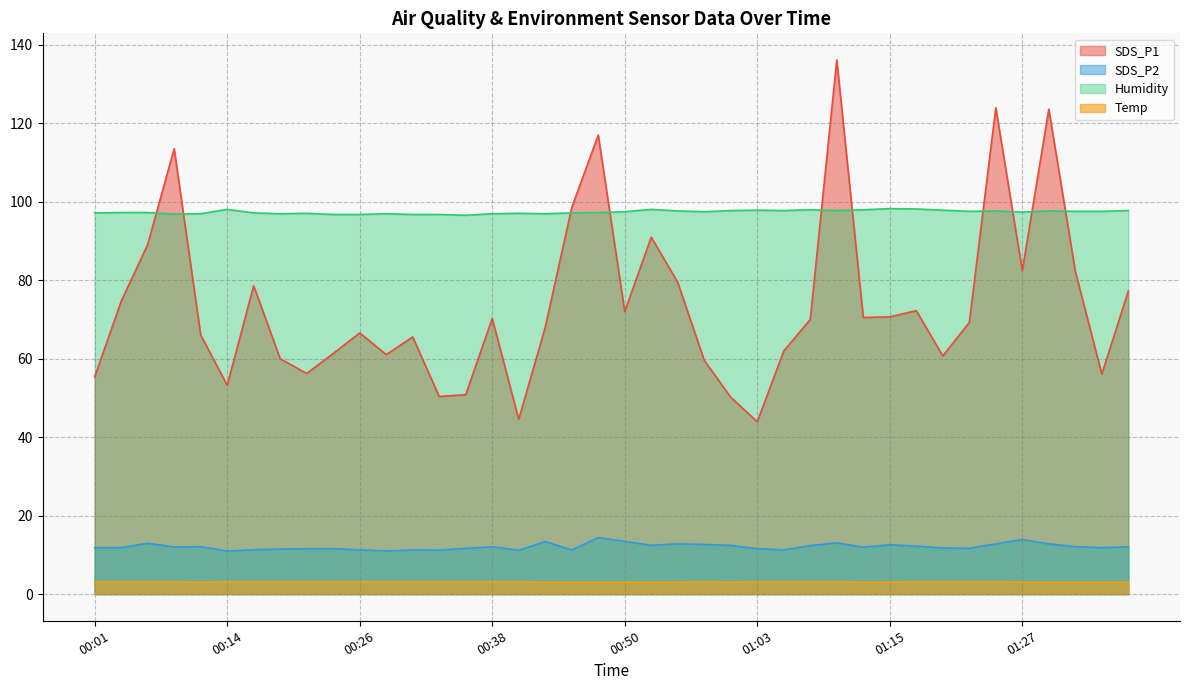

True or false: Humidity and SDS_P2 intersect in this chart.

False